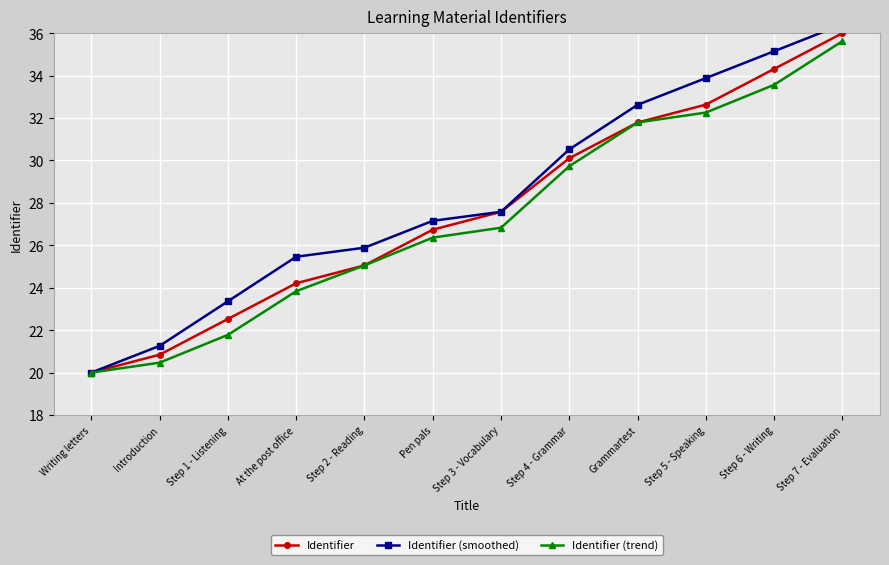

How many values in the Identifier series exceed 27?

6